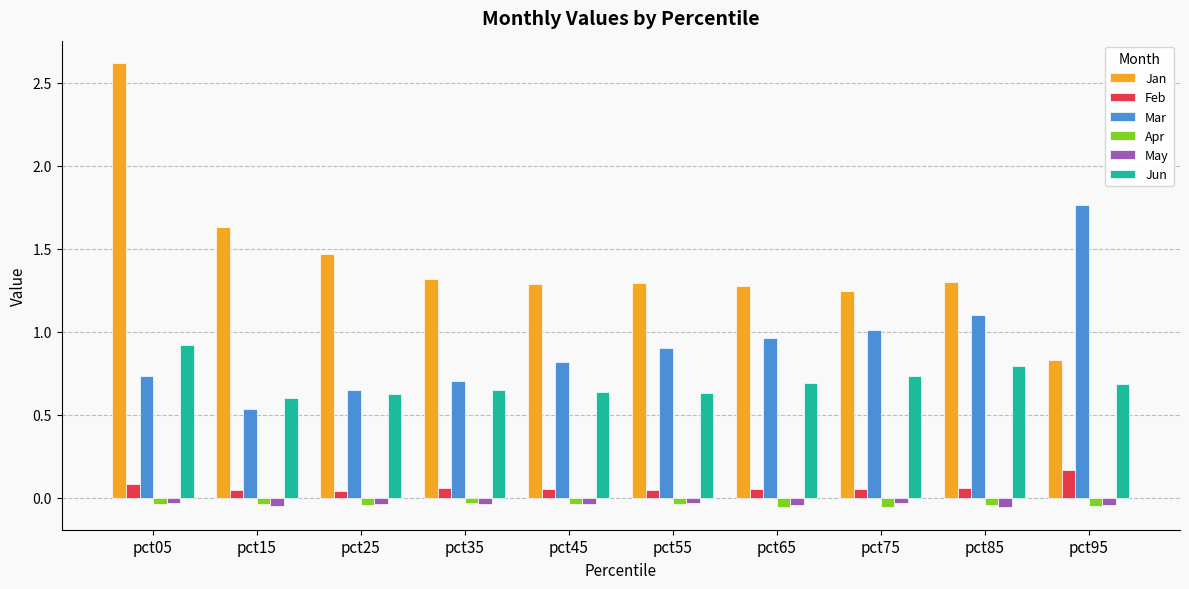

Which series has the largest range (max minus min)?

Jan